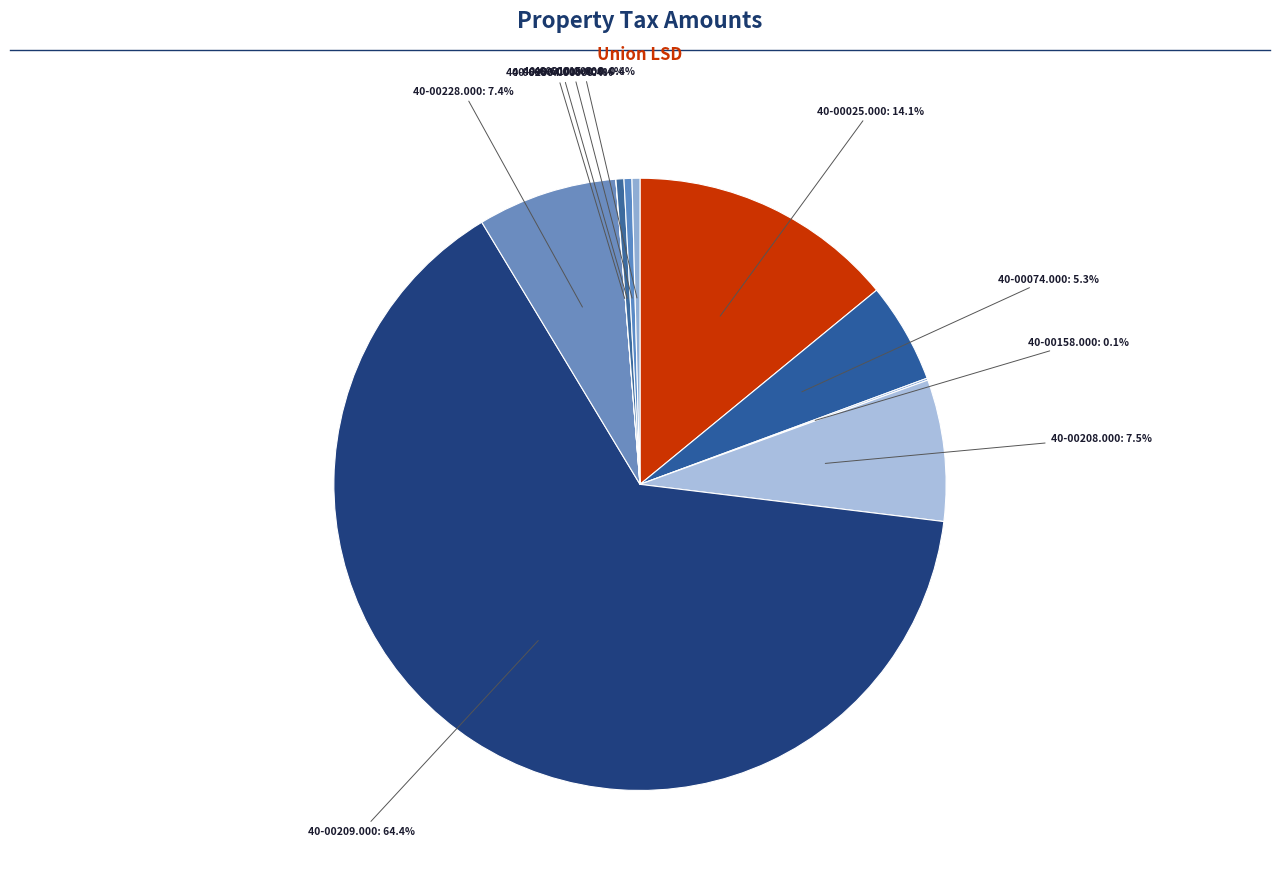

What is the ratio of the value at 40-60015.000 to the value at 40-60010.000?

1.0